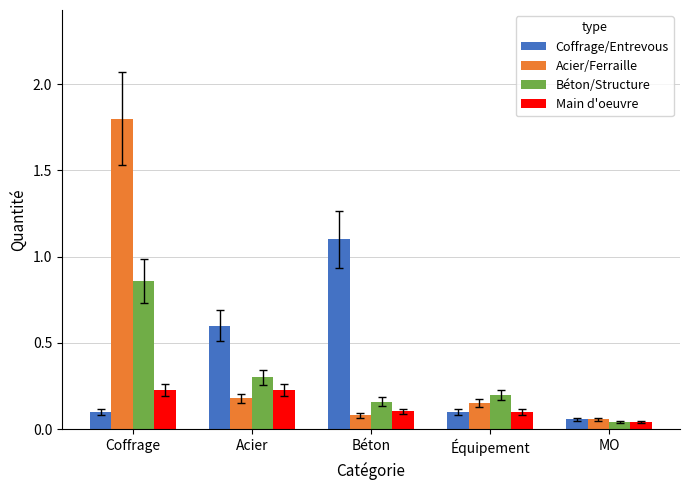

True or false: Coffrage/Entrevous has a value of 0.1 at MO.

True